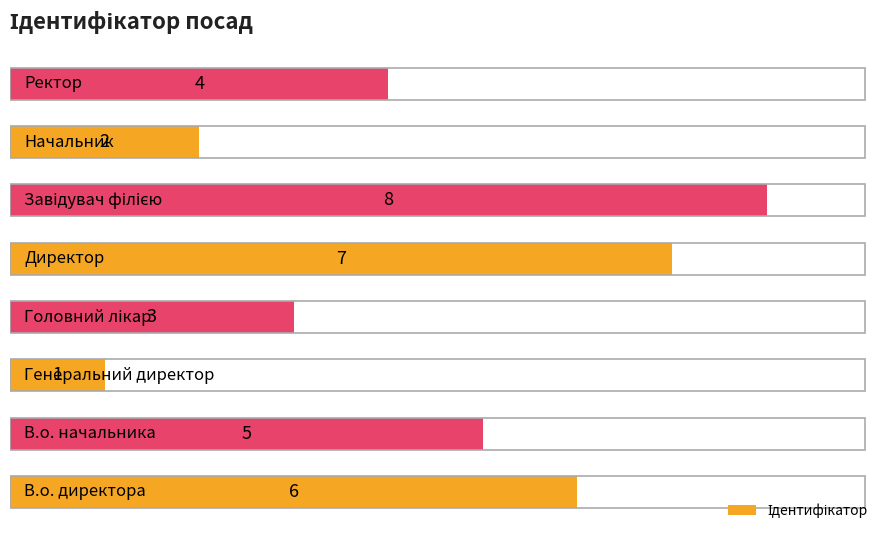

Are the bars grouped side by side (vs. stacked)?

No